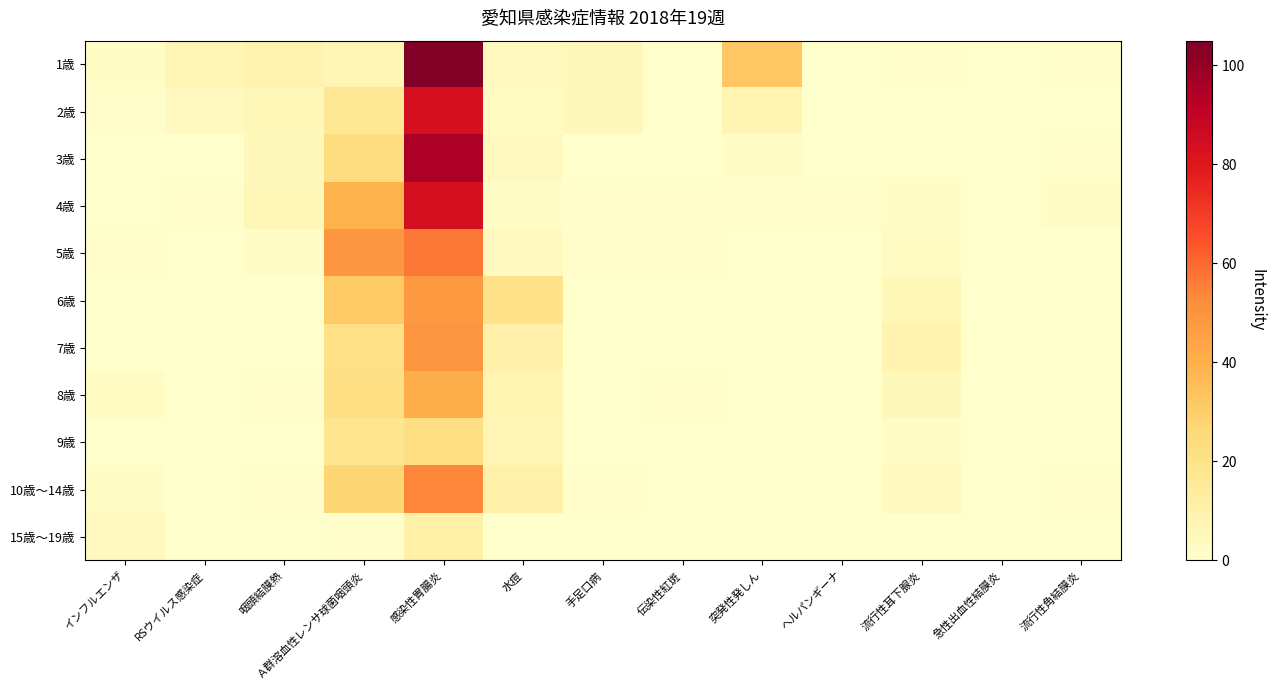

Rank the series by their maximum value, from lowest to highest.

15歳～19歳, 9歳, 8歳, 6歳, 7歳, 10歳～14歳, 5歳, 2歳, 4歳, 3歳, 1歳